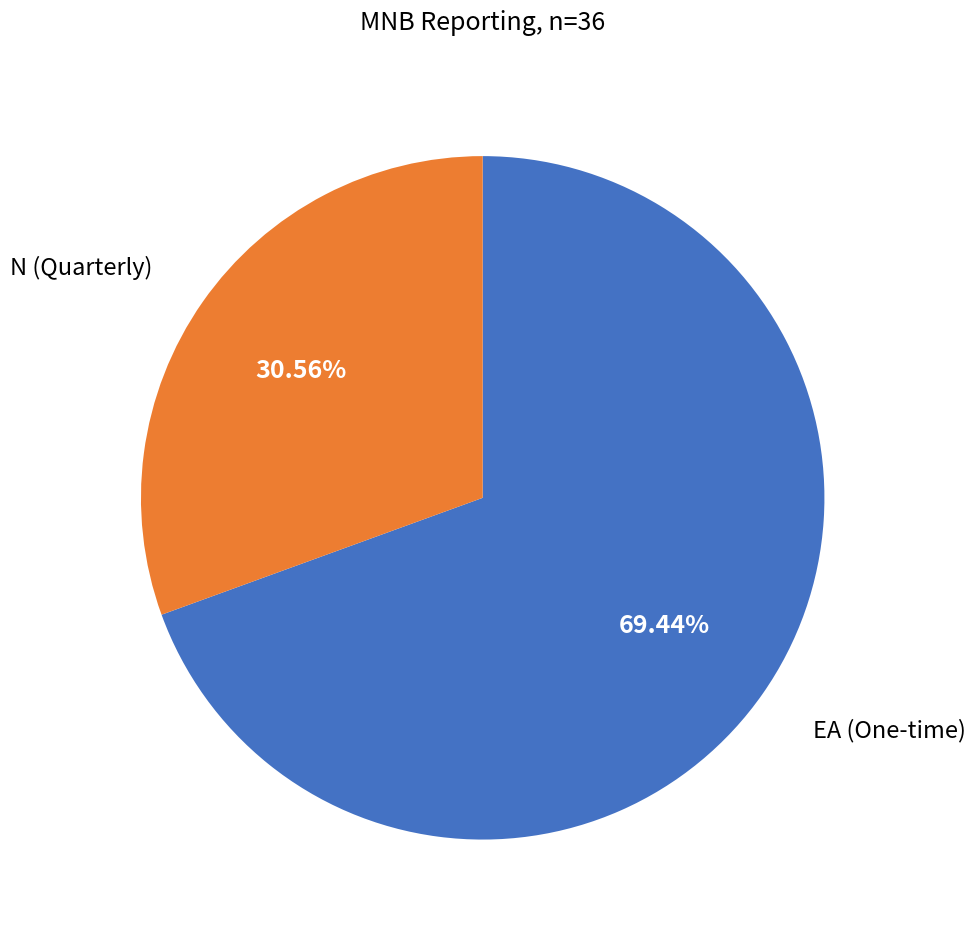

What is the smallest slice in the pie chart?

N (Quarterly)